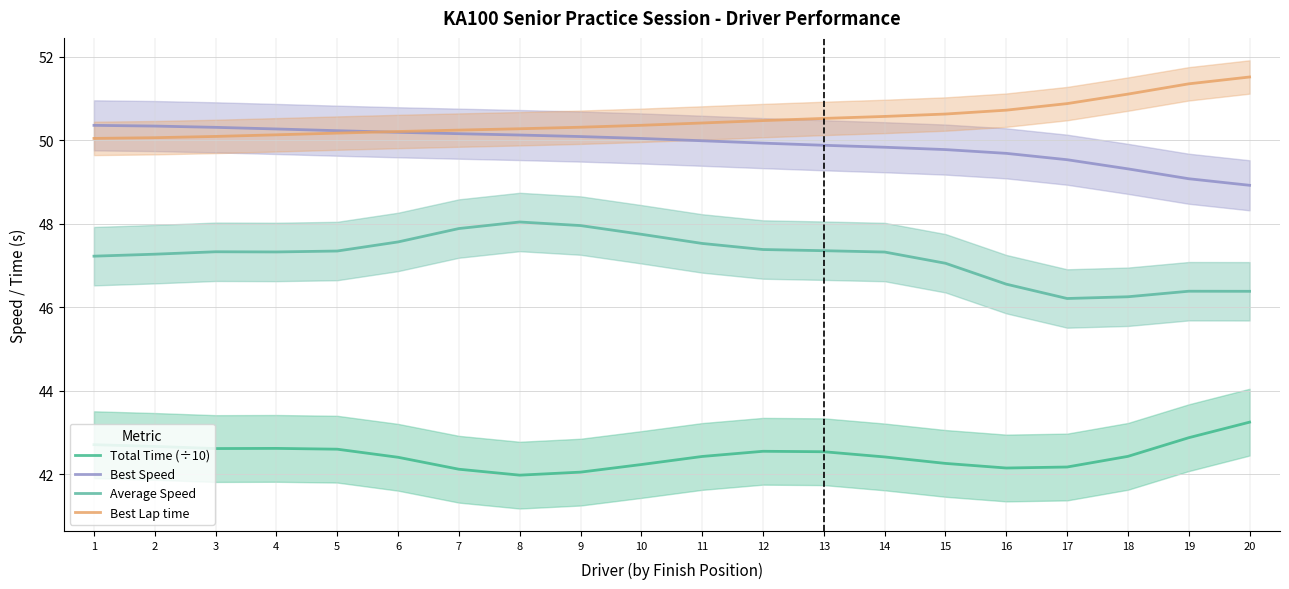

What is the greatest value displayed?

51.5